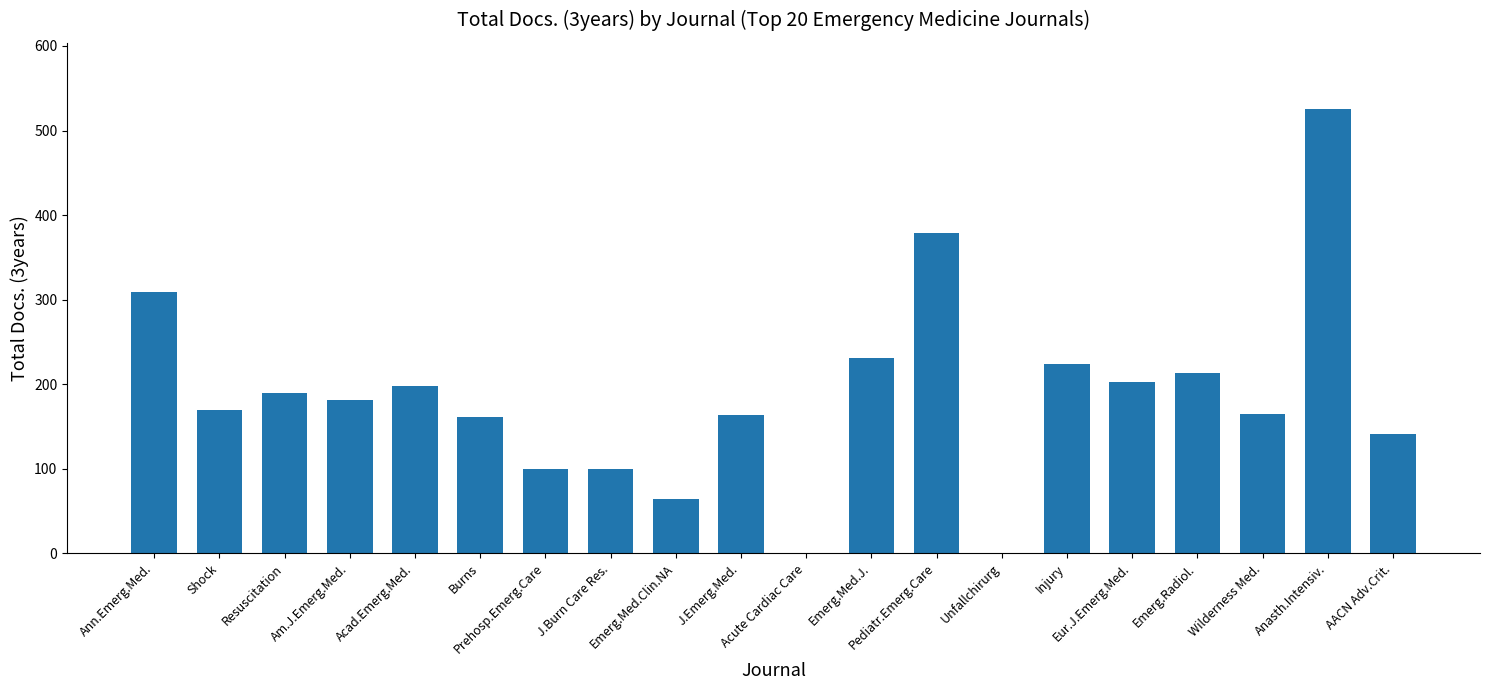

What is the sum of all values?

3715